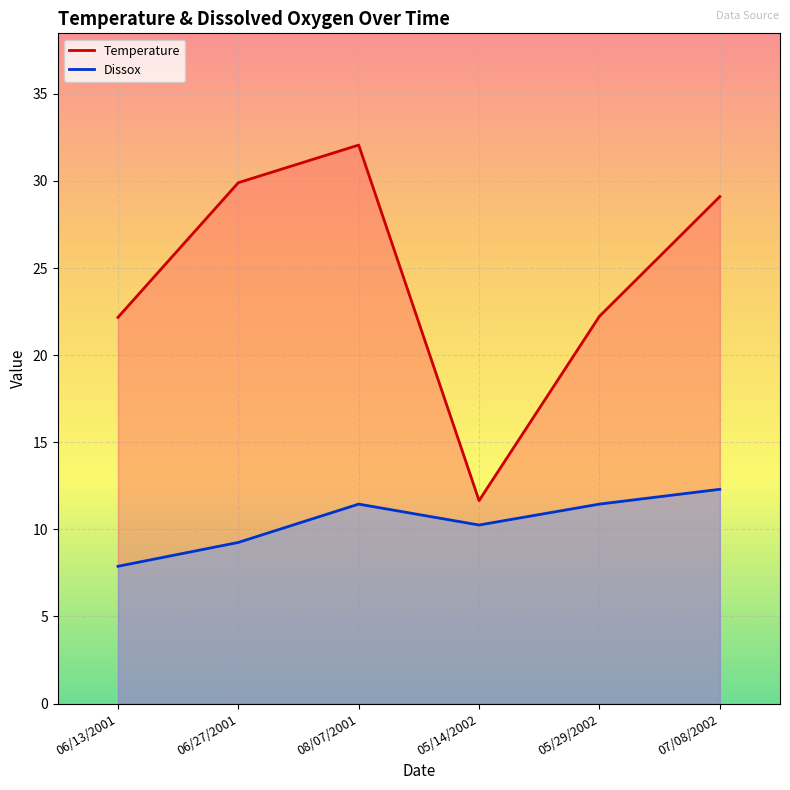

What are all the series names shown in the legend?

Temperature, Dissox